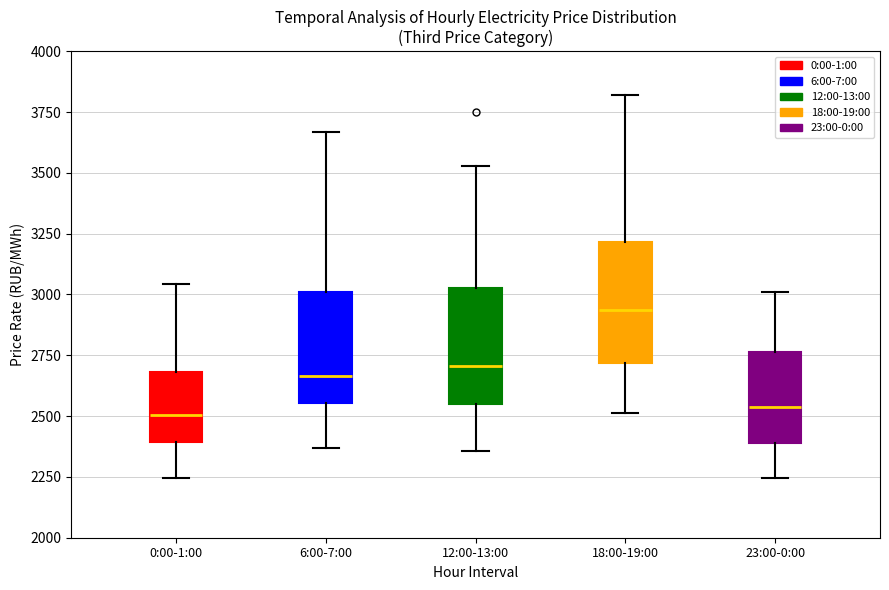

Reading left to right, transcribe this box plot: for each box, give where its median line is, the range the box spans, and where its two whiskers end, as read against the y-axis. The values are not printed on the chart, so give them approximately, as read against the axis.

0:00-1:00: median 2500, box 2400 to 2700, whiskers 2250 to 3050
6:00-7:00: median 2650, box 2550 to 3000, whiskers 2350 to 3650
12:00-13:00: median 2700, box 2550 to 3050, whiskers 2350 to 3550
18:00-19:00: median 2950, box 2700 to 3200, whiskers 2500 to 3800
23:00-0:00: median 2550, box 2400 to 2750, whiskers 2250 to 3000